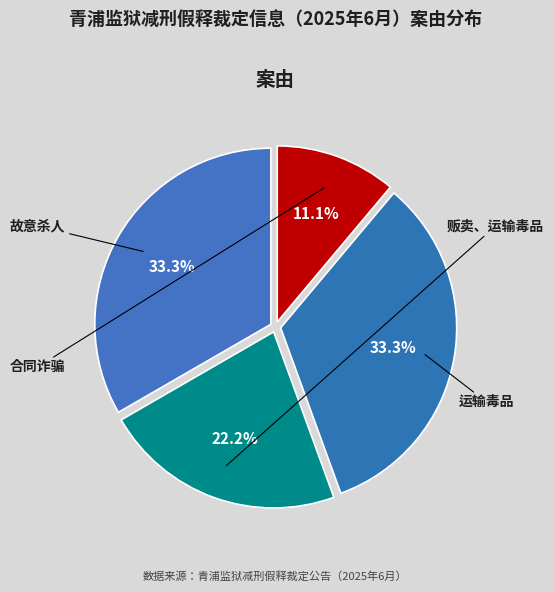

Is there a majority slice in this chart?

No